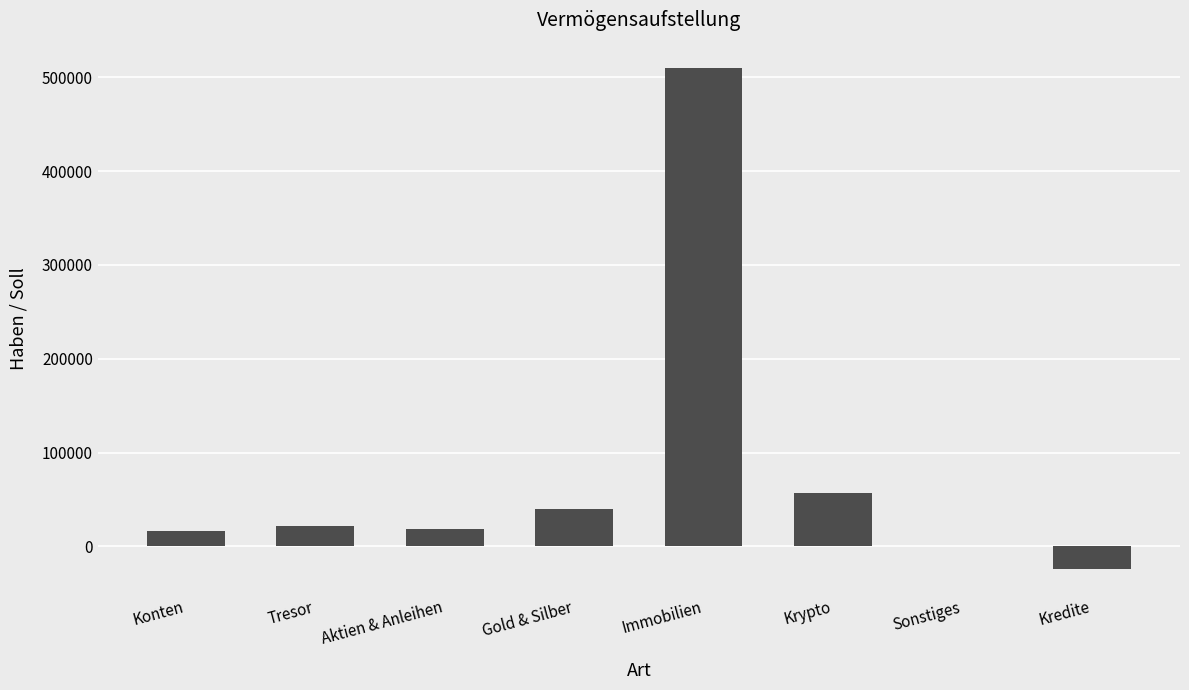

Where is the data nearest to the value 242750?

Krypto